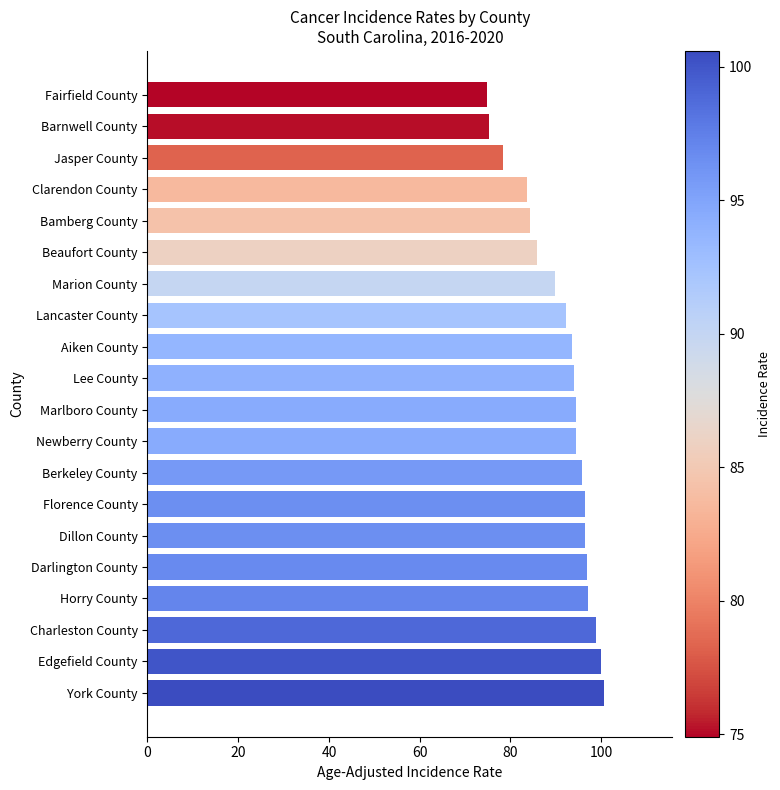

What value does the data have at Newberry County?

94.5